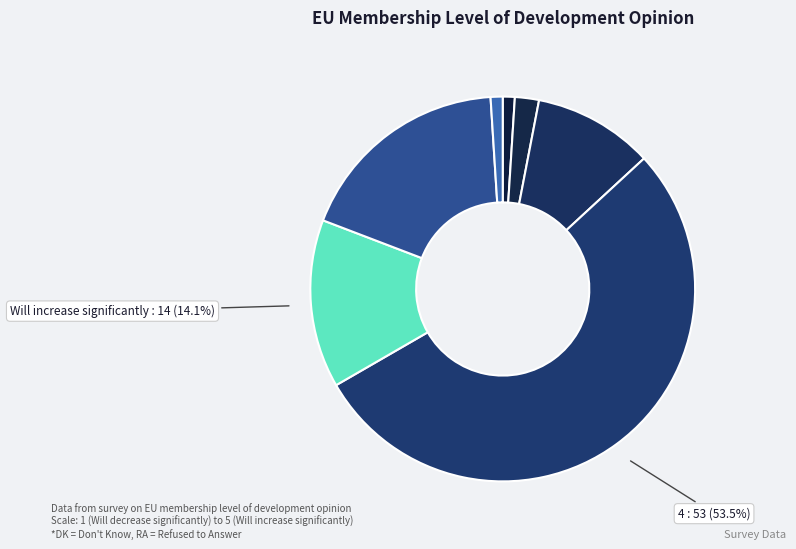

How many slices are in this pie chart?

7